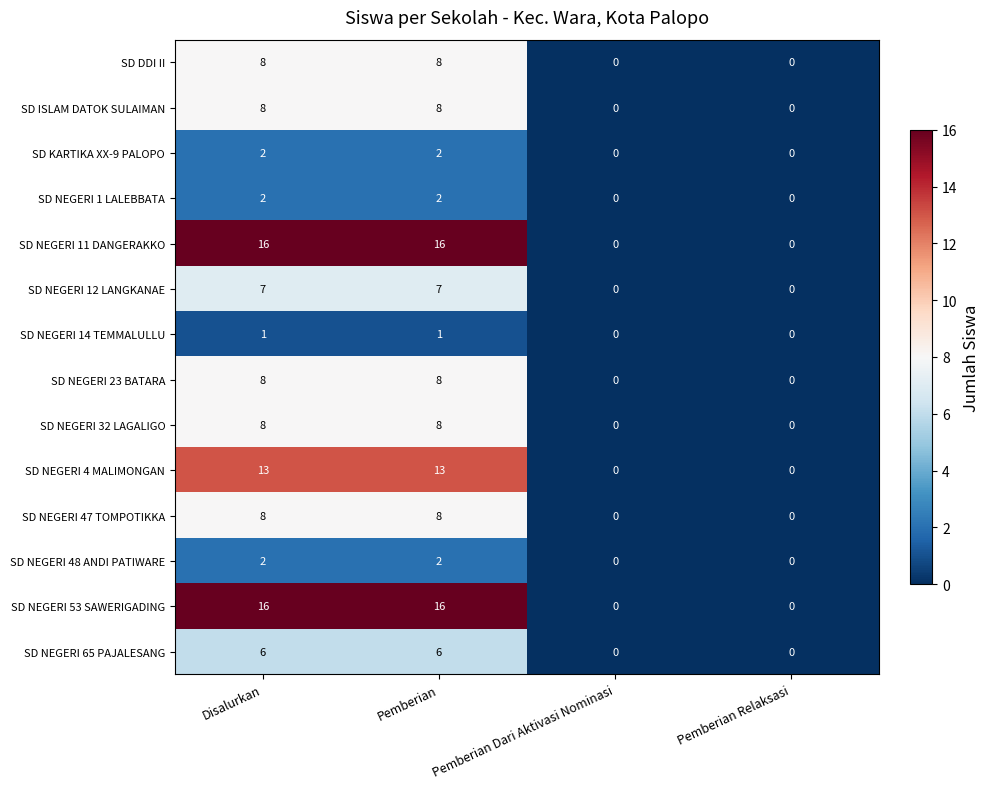

What is the maximum value shown in the chart?

16